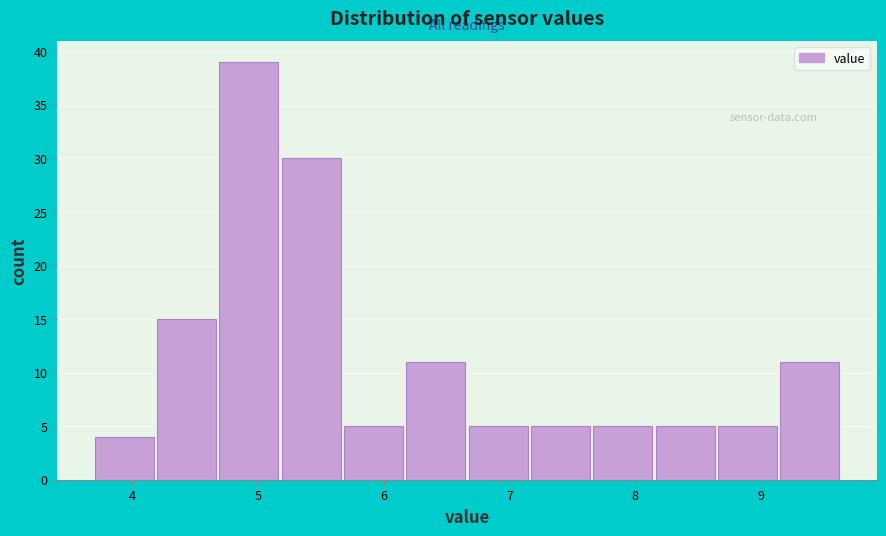

Reading left to right, list every bar in this chart as the range it spans on the x-axis followed by its height. Neither the bar edges nor the heights are printed on the chart, so give them approximately, as read against the axes.

3.7 to 4.2: 4
4.2 to 4.7: 15
4.7 to 5.2: 39
5.2 to 5.7: 30
5.7 to 6.2: 5
6.2 to 6.7: 11
6.7 to 7.2: 5
7.2 to 7.7: 5
7.7 to 8.2: 5
8.2 to 8.7: 5
8.7 to 9.2: 5
9.2 to 9.7: 11